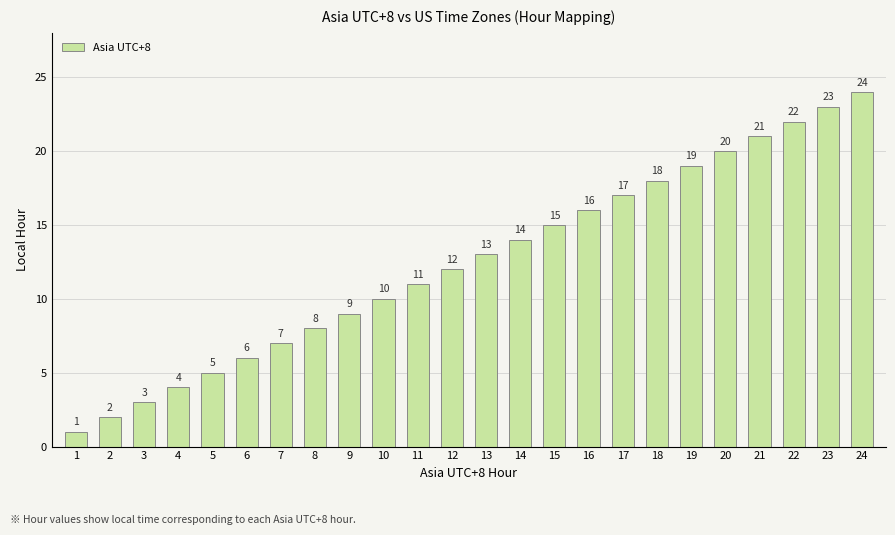

True or false: the data shows 18 at 18.

True